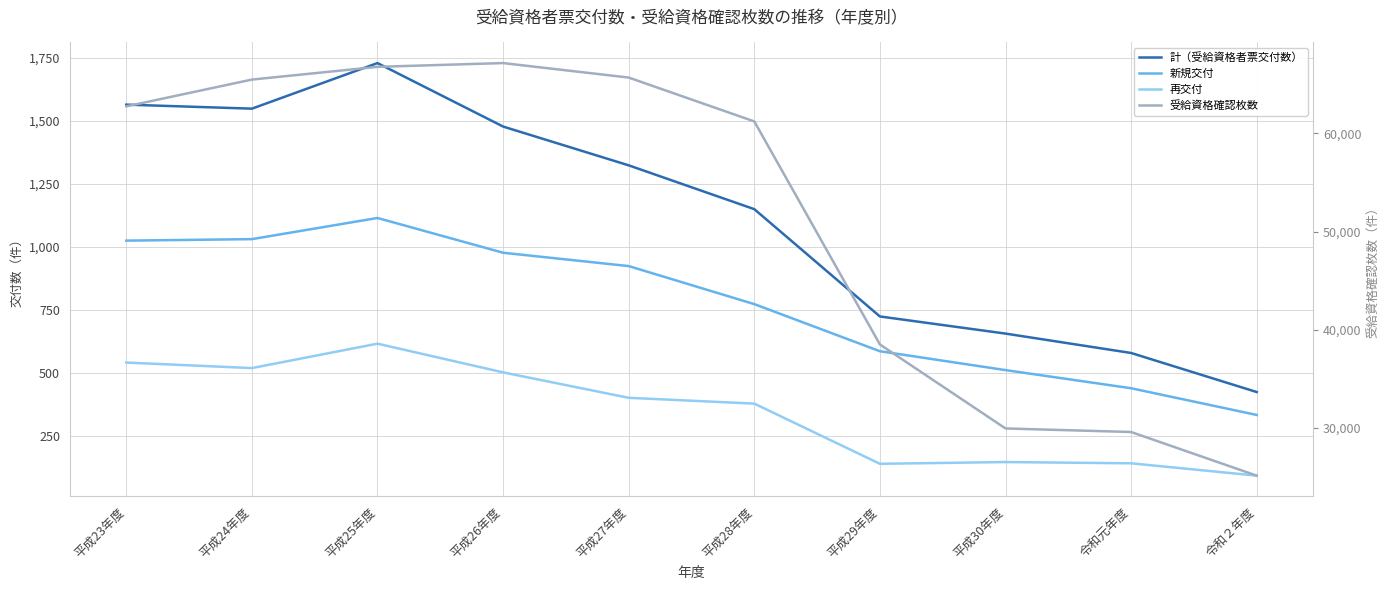

True or false: 受給資格確認枚数 has a value of 65467 at 平成24年度.

True